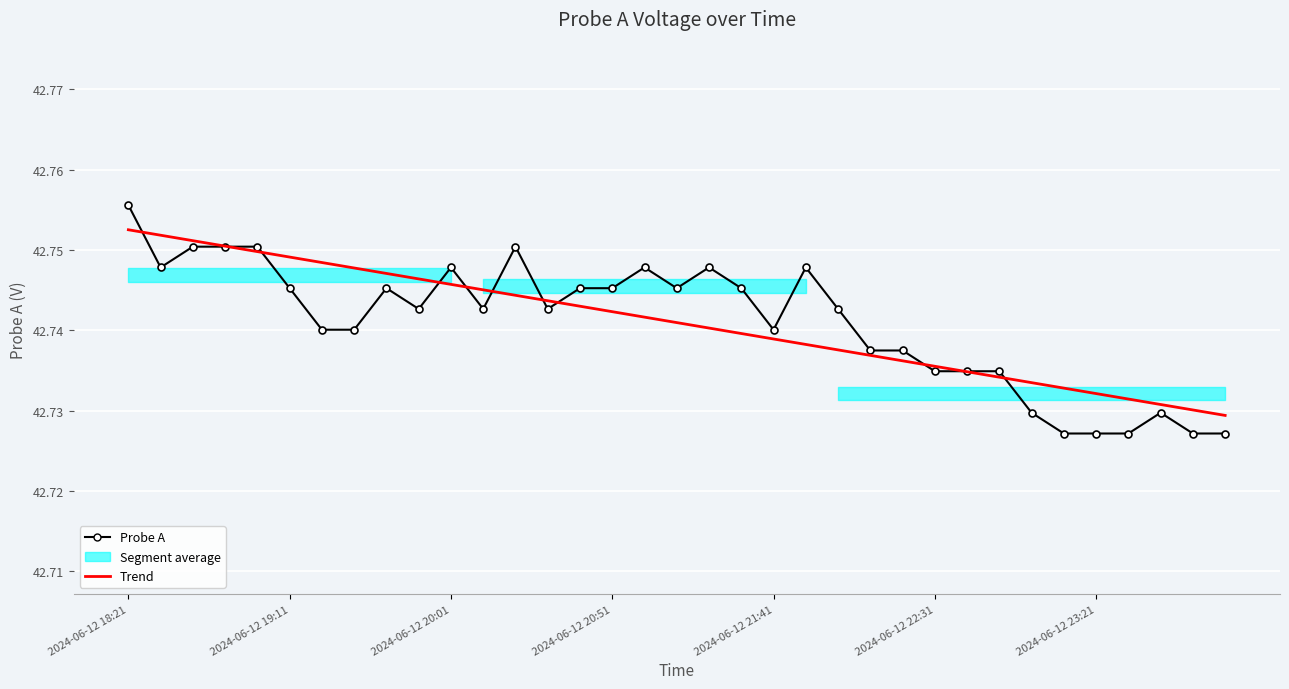

Reading left to right, transcribe all the data shown in this chart.

Probe A: 42.8	42.7	42.8	42.8	42.8	42.7	42.7	42.7	42.7	42.7	42.7	42.7	42.8	42.7	42.7	42.7	42.7	42.7	42.7	42.7	42.7	42.7	42.7	42.7	42.7	42.7	42.7	42.7	42.7	42.7	42.7	42.7	42.7	42.7	42.7
Trend: 42.8	42.8	42.8	42.8	42.7	42.7	42.7	42.7	42.7	42.7	42.7	42.7	42.7	42.7	42.7	42.7	42.7	42.7	42.7	42.7	42.7	42.7	42.7	42.7	42.7	42.7	42.7	42.7	42.7	42.7	42.7	42.7	42.7	42.7	42.7